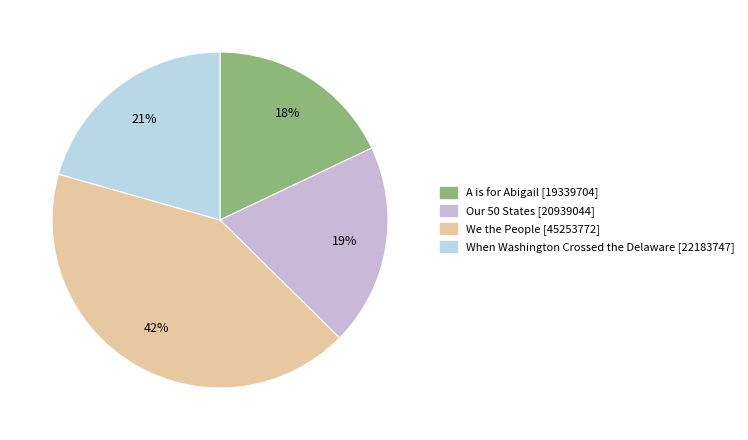

How many segments does this pie chart have?

4